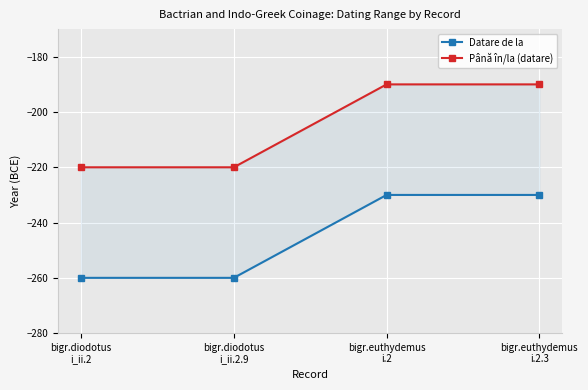

What is the sum of the Datare de la values at bigr.euthydemus
i.2.3 and bigr.diodotus
i_ii.2?

-490